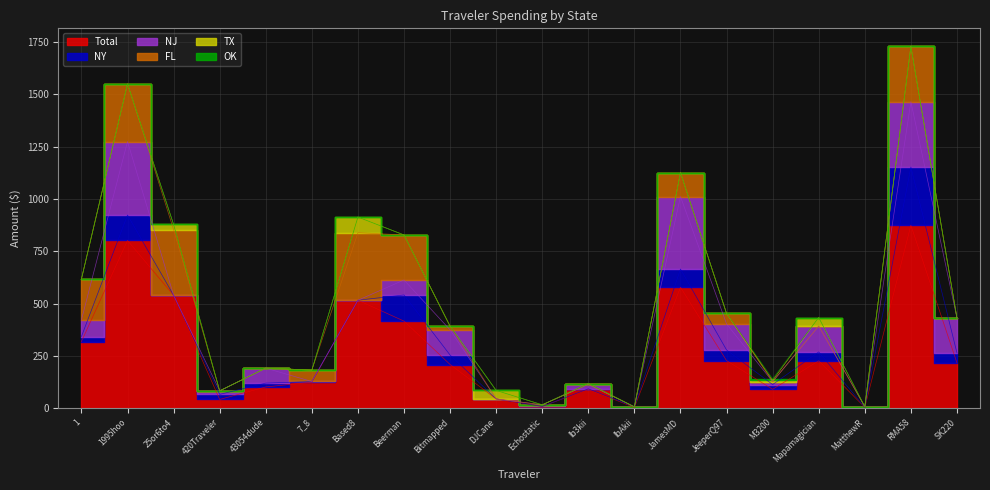

At which category is the sum across all series the highest?

RMA58